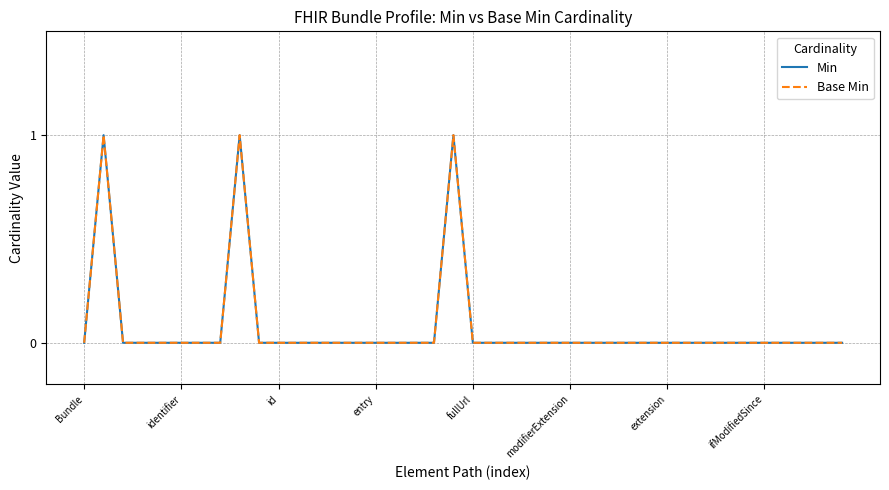

Is this an area chart (filled region under the line)?

No